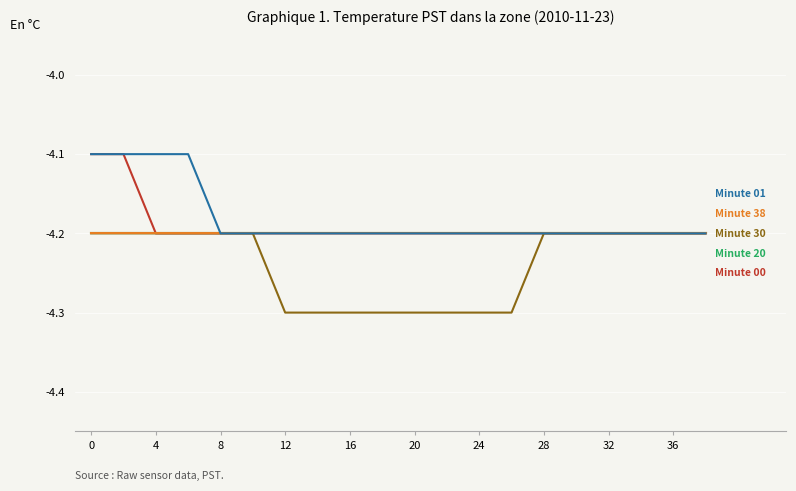

Does the chart display data point markers on the line(s)?

No